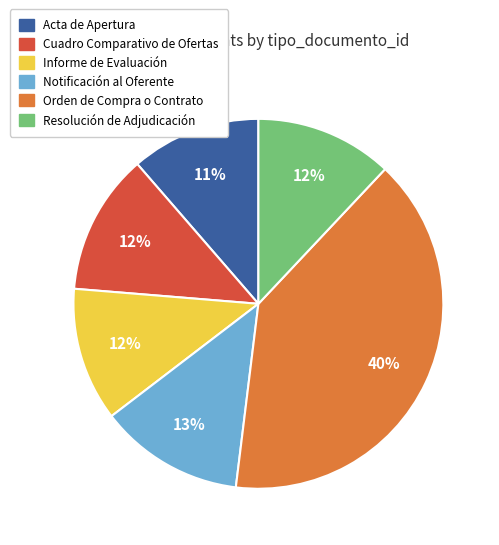

Is Acta de Apertura the majority of the pie?

No